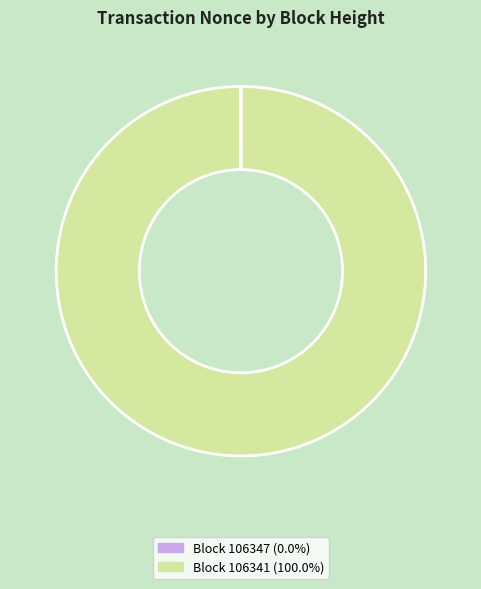

Does any single category account for the majority?

Yes